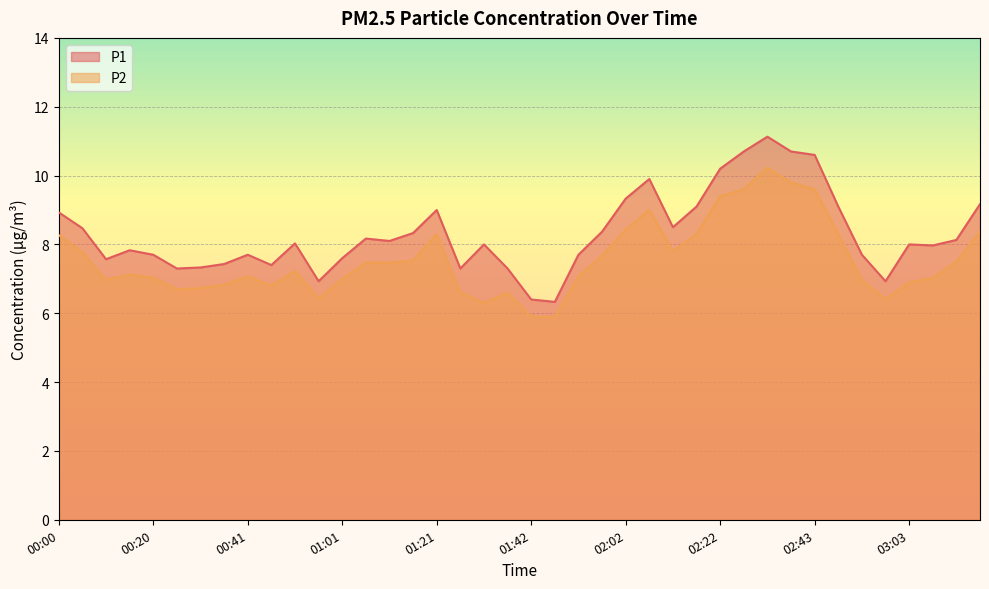

What is the sum of the P2 values at 03:03 and 00:05?

14.7